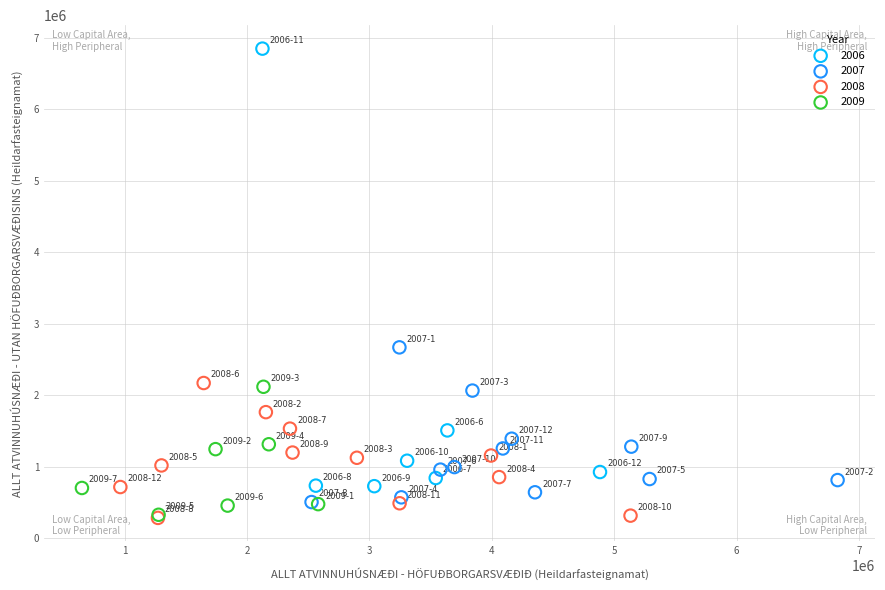

Which series reaches the maximum Y coordinate?

2006